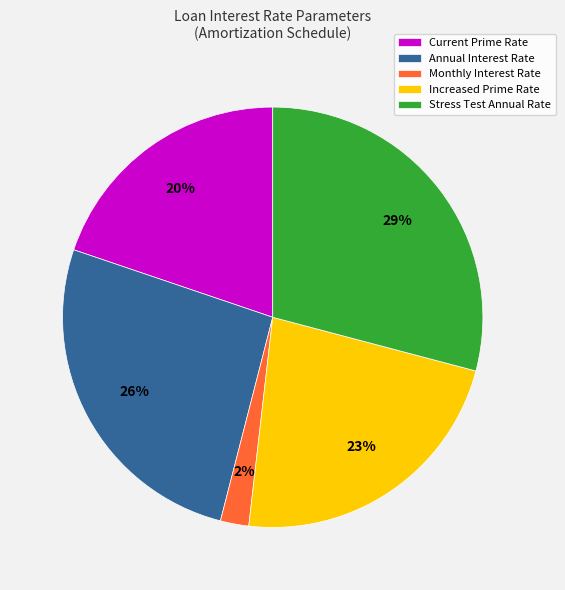

What percentage is the Annual Interest Rate slice, to the nearest percent?

26%